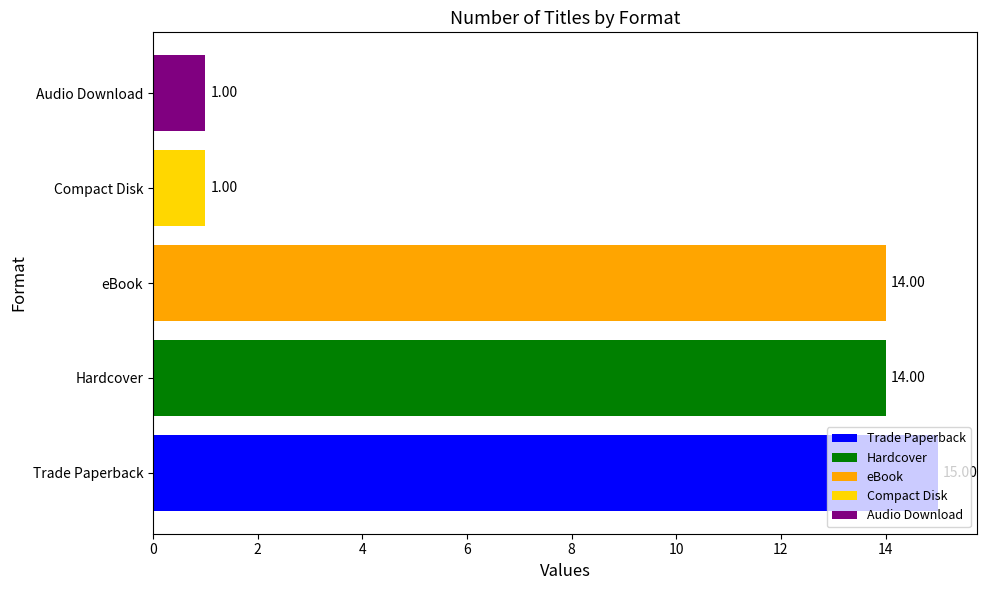

Which has a higher value, eBook or Compact Disk?

eBook